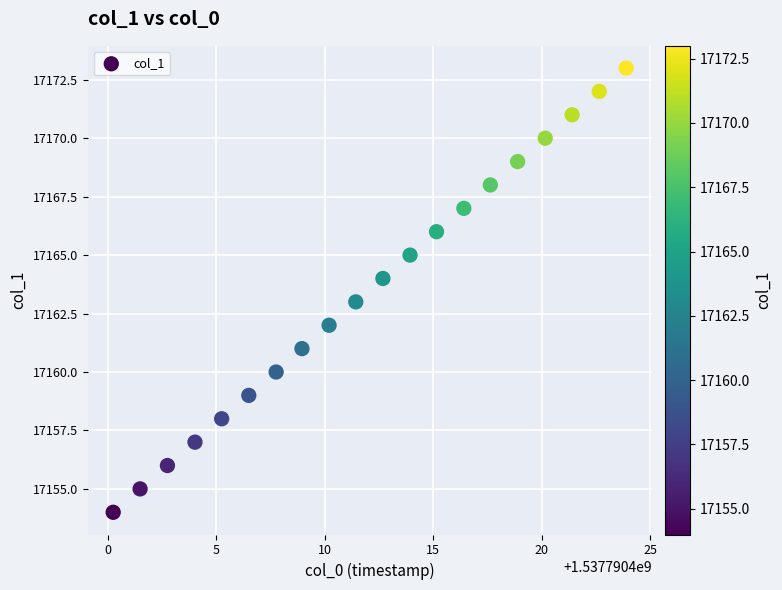

What is the range of Y values (max minus min)?

19